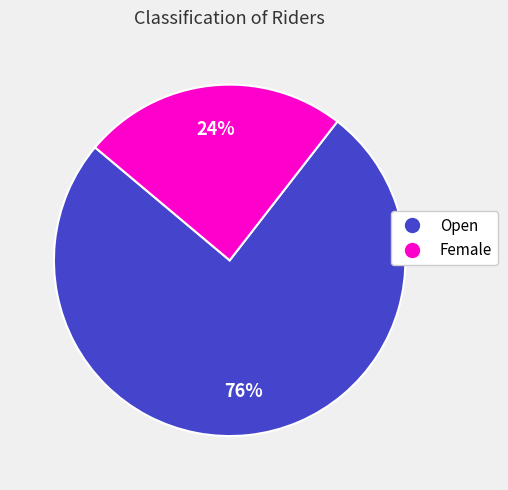

Is Female the majority of the pie?

No